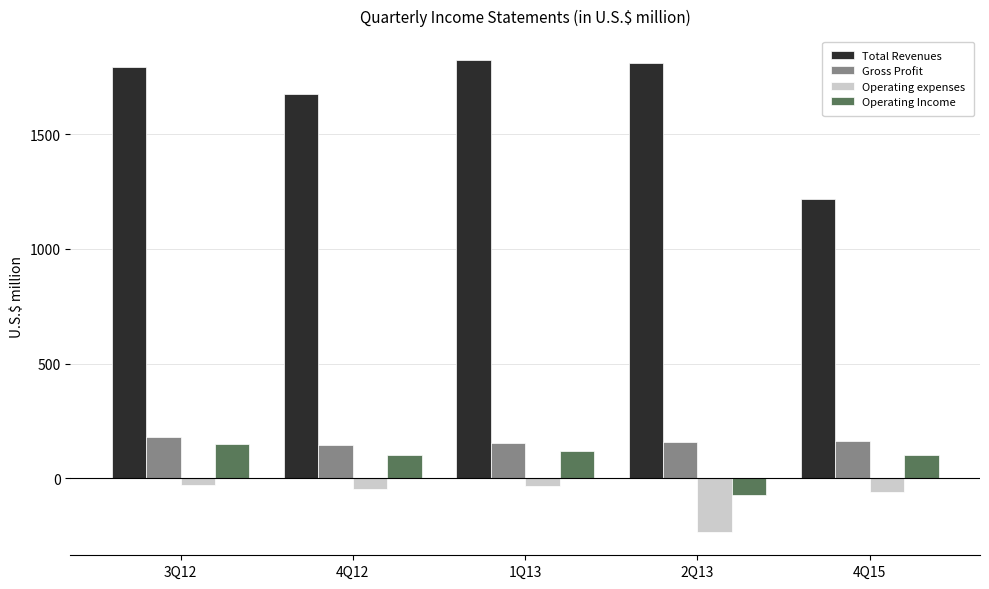

What is the minimum value for Operating expenses?

-233